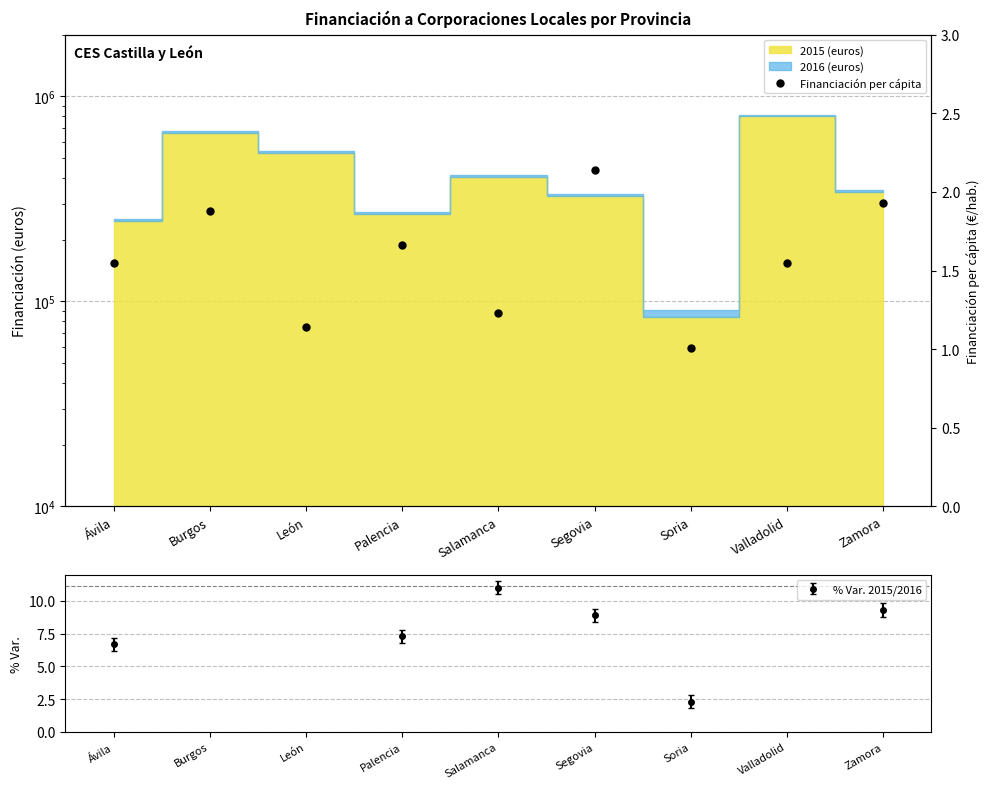

True or false: the data shows 2.0 at León.

False